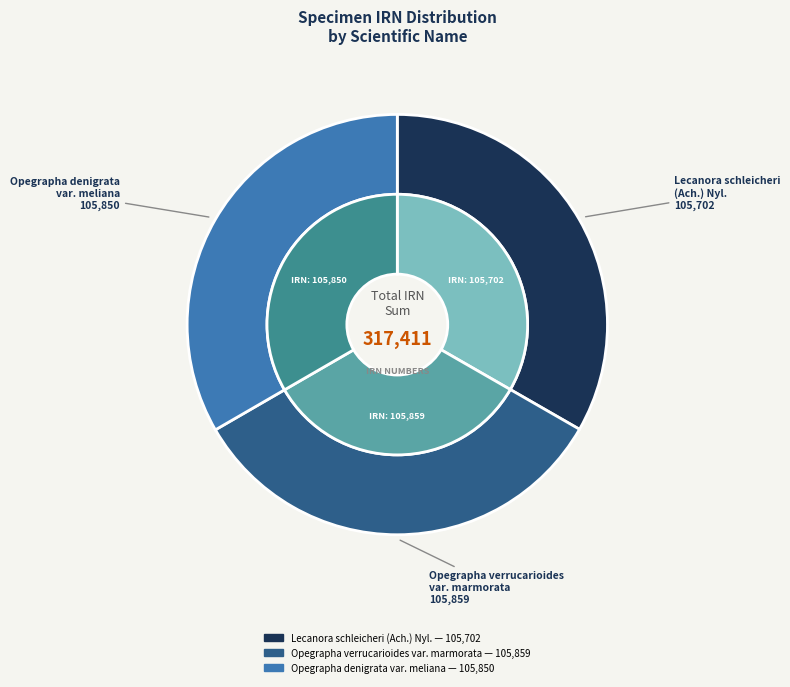

Combined, what portion of the pie is Lecanora schleicheri (Ach.) Nyl. and Opegrapha verrucarioides var. marmorata?

66.7%